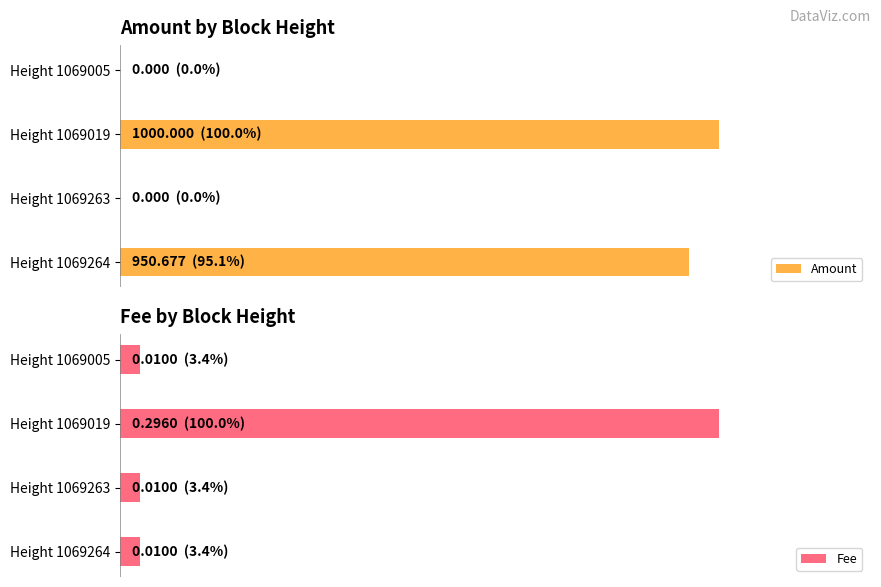

How many data points in Amount are above 950?

2